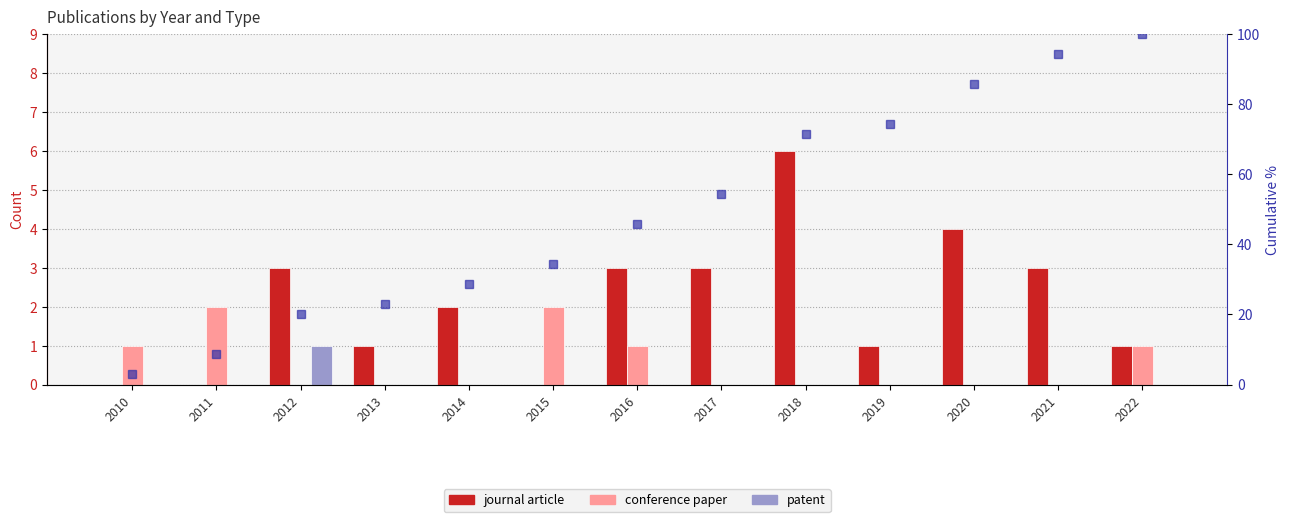

Rank the categories by journal article value from highest to lowest.

2018, 2020, 2012, 2016, 2017, 2021, 2014, 2013, 2019, 2022, 2010, 2011, 2015